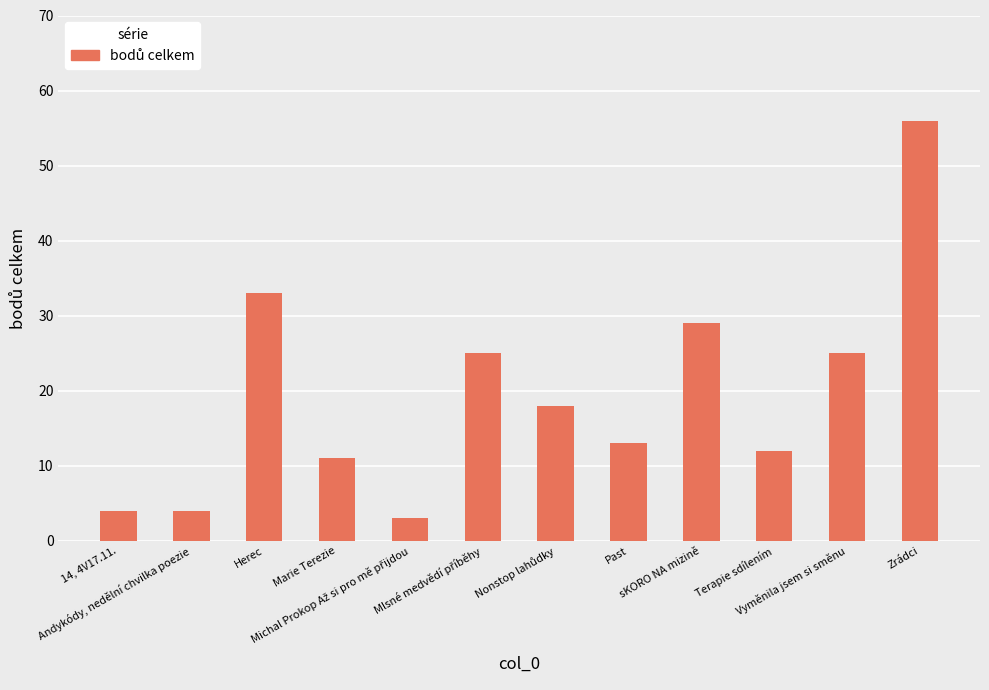

How many data points are less than 18?

6